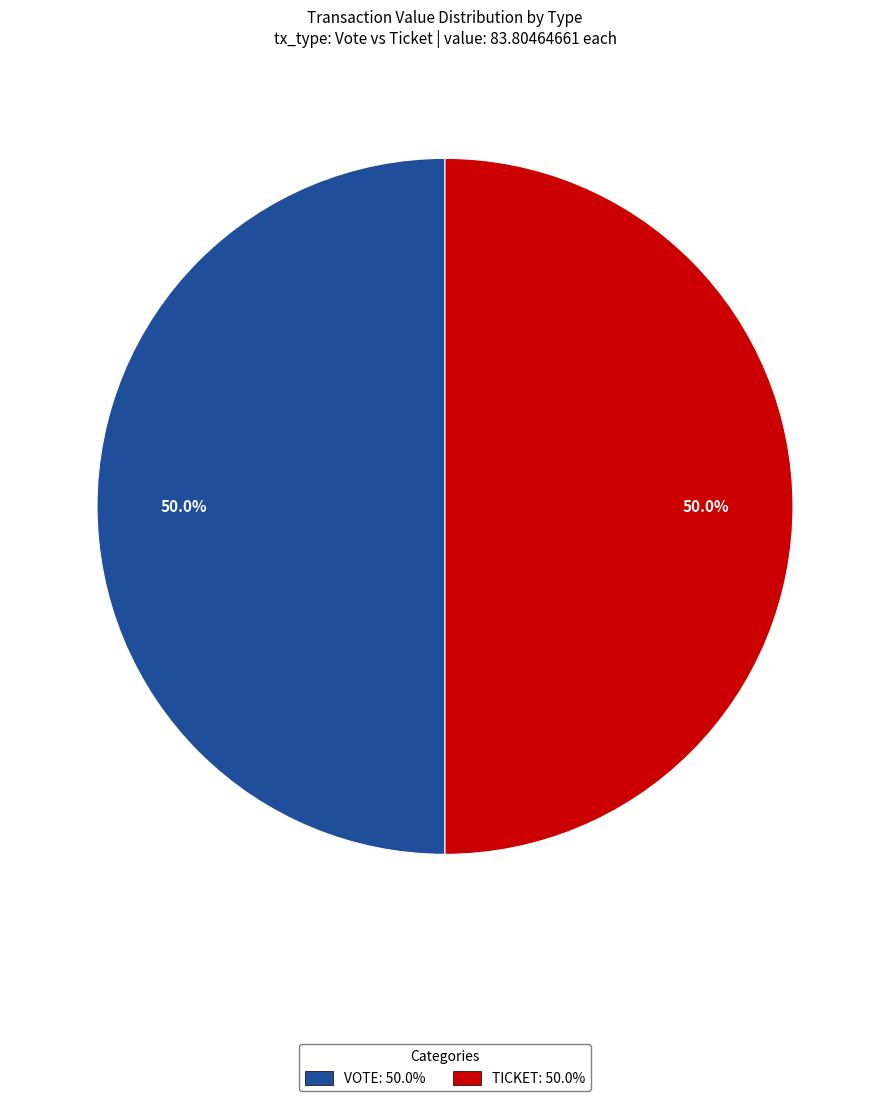

Approximately how many times larger is the value at TICKET: 50.0% compared to VOTE: 50.0%?

1.0